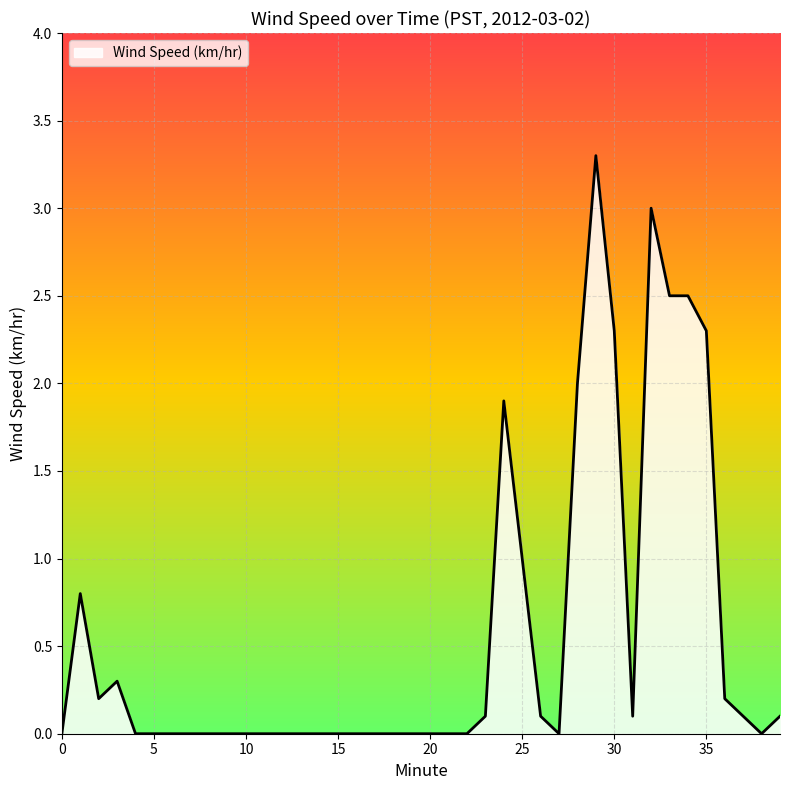

What is the difference between the maximum and minimum values?

3.3